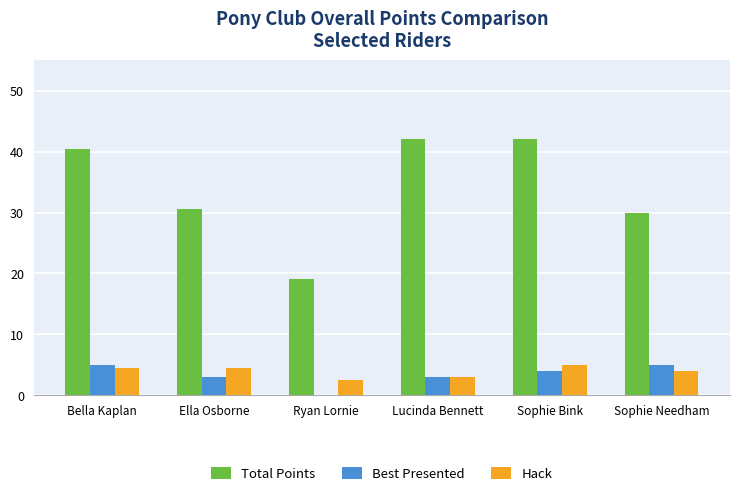

Between Bella Kaplan and Ryan Lornie, which series saw the biggest shift?

Total Points